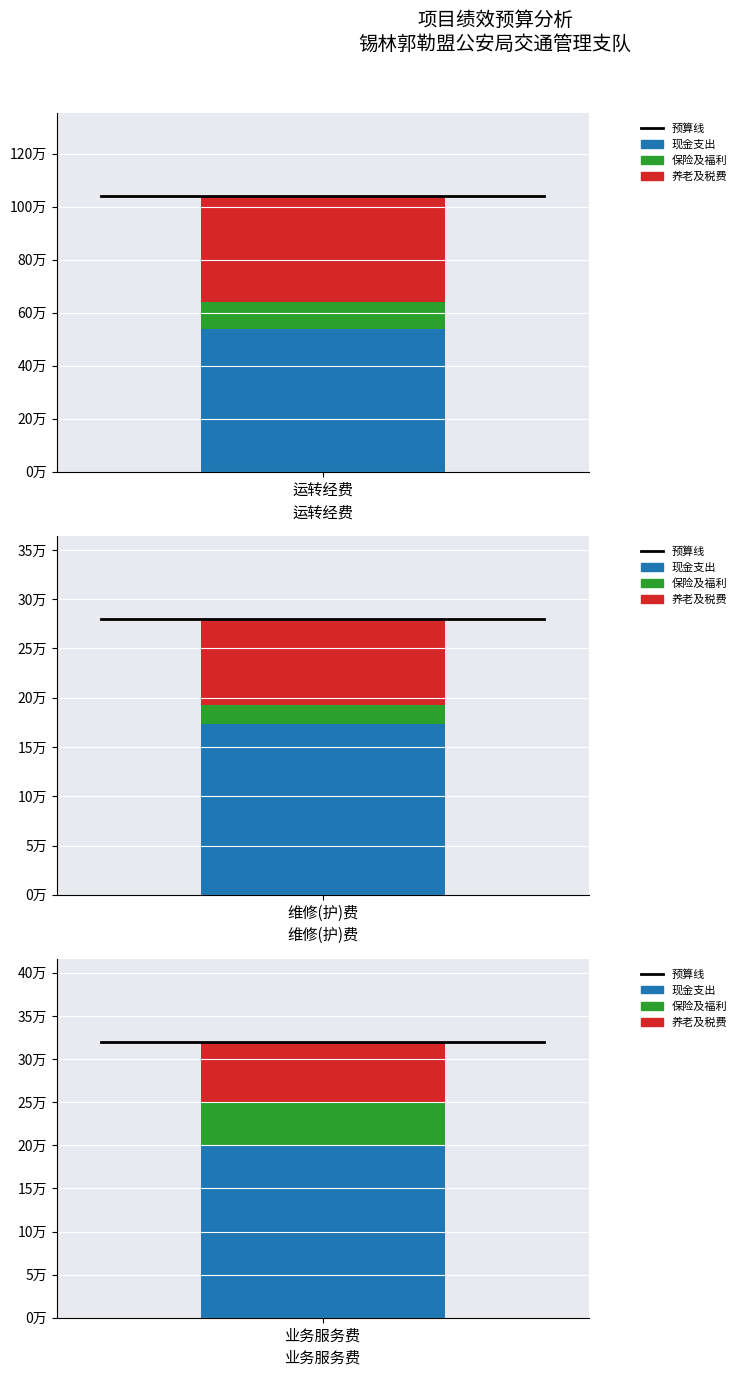

What is the maximum value shown in the chart?

104